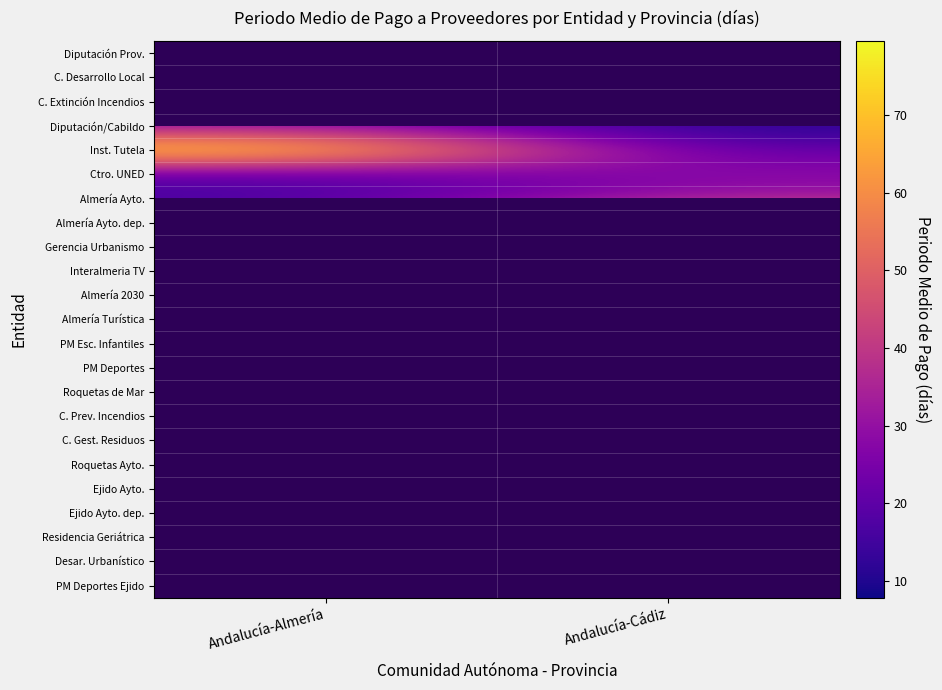

Which series has the widest spread of values?

Inst. Tutela